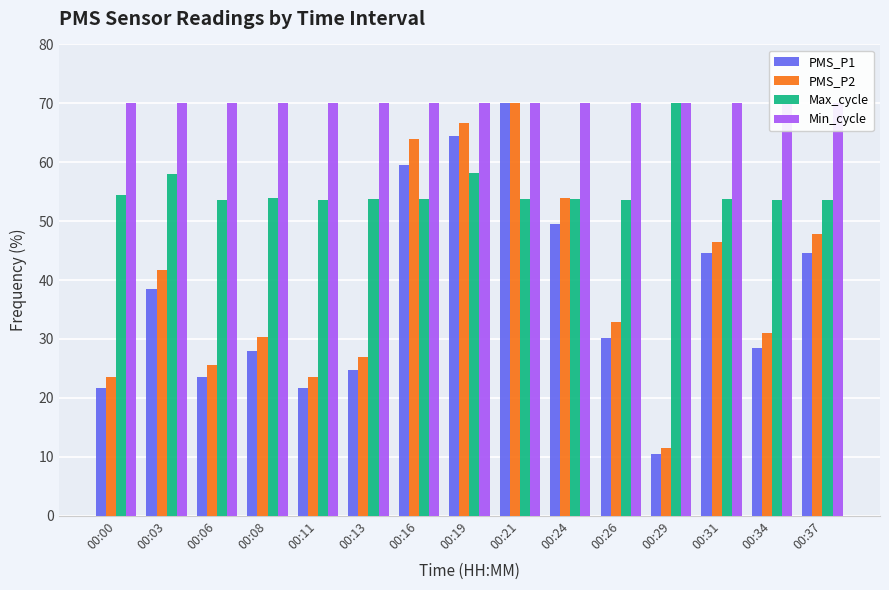

Rank the categories by Max_cycle value from highest to lowest.

00:29, 00:19, 00:03, 00:00, 00:08, 00:16, 00:31, 00:21, 00:24, 00:13, 00:26, 00:37, 00:34, 00:11, 00:06